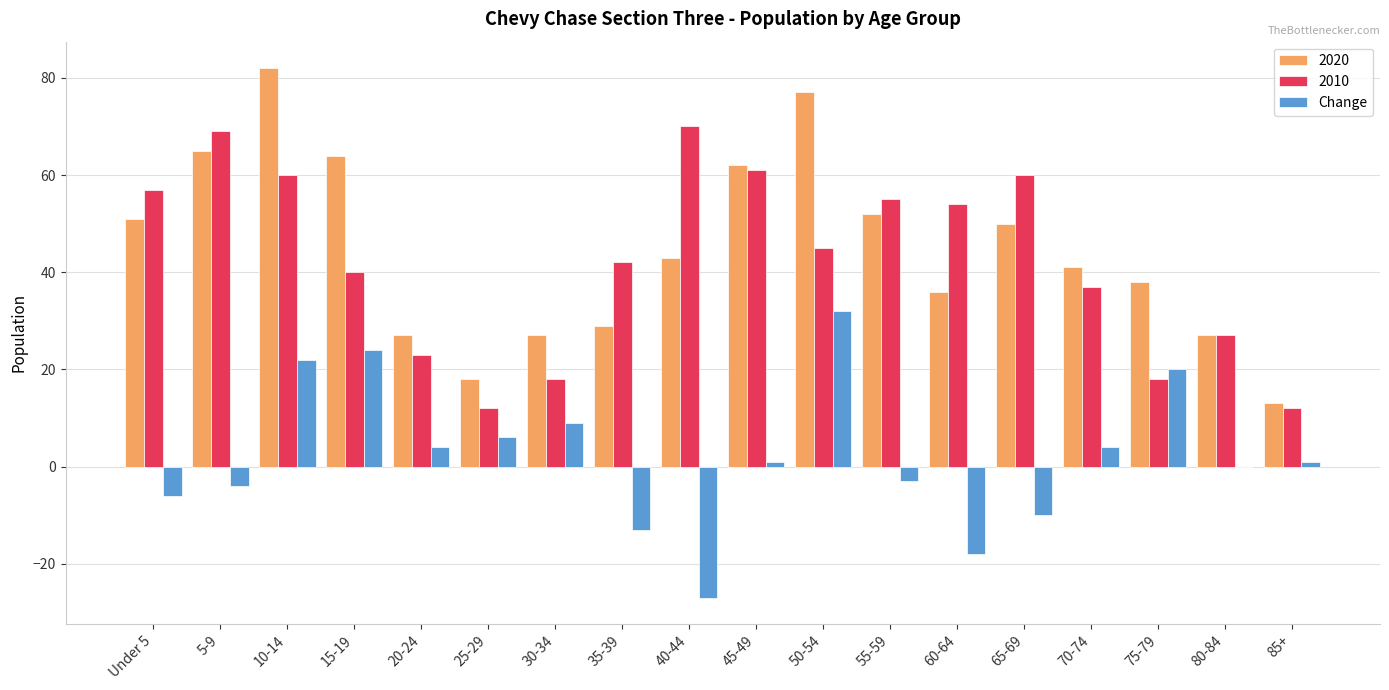

What is the total value across all series at 75-79?

76